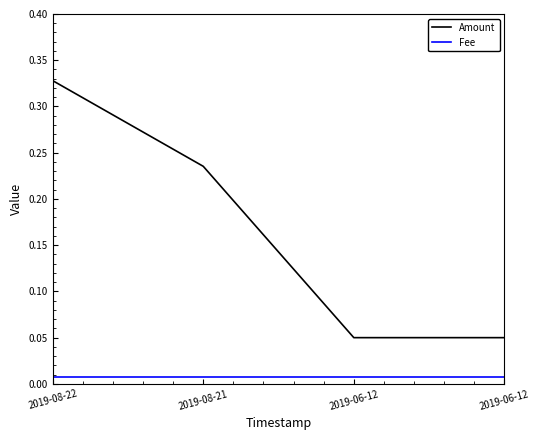

What are all the series names shown in the legend?

Amount, Fee